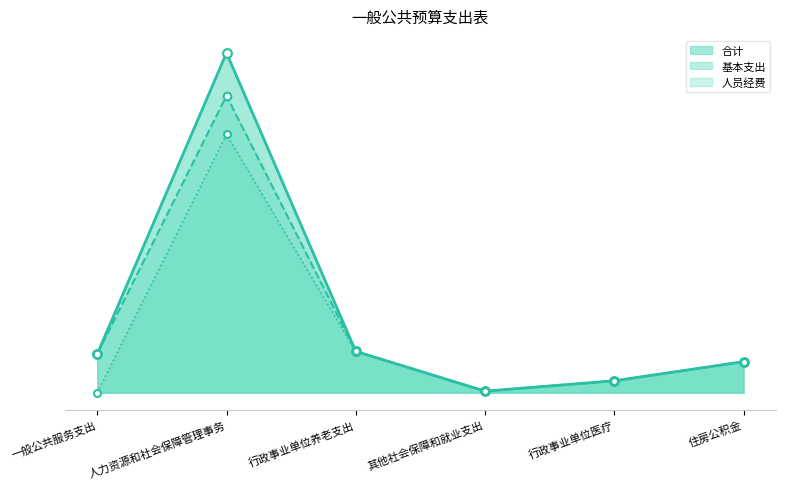

What are all the series names shown in the legend?

合计, 基本支出, 人员经费